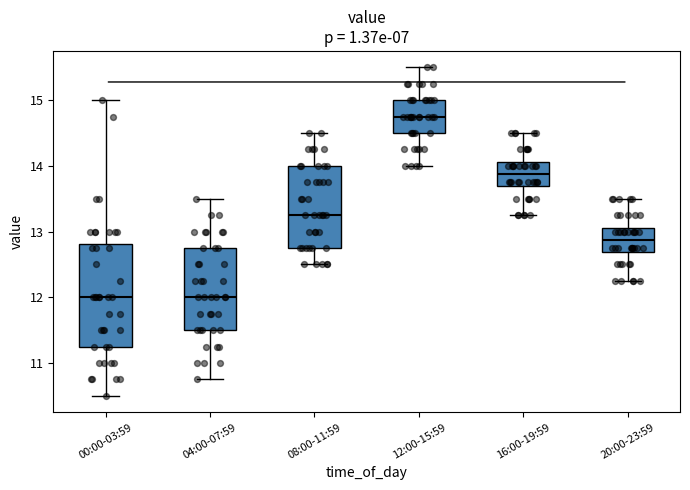

Where is the lower edge of the box for 04:00-07:59 on the y-axis? The values are not printed on the chart, so give them approximately, as read against the axis.

11.5